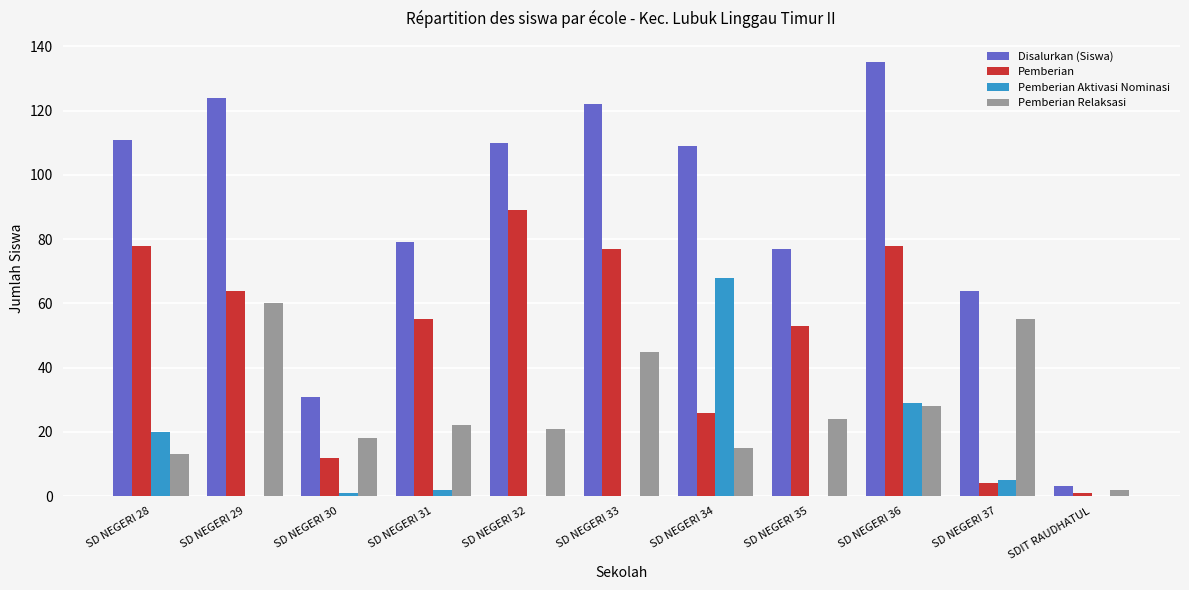

Which series has the largest total across all categories?

Disalurkan (Siswa)